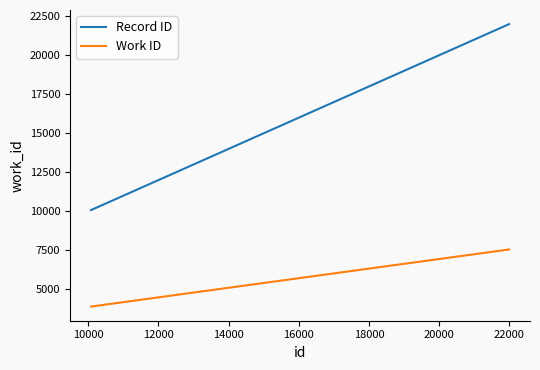

Which series has the largest total across all categories?

Record ID